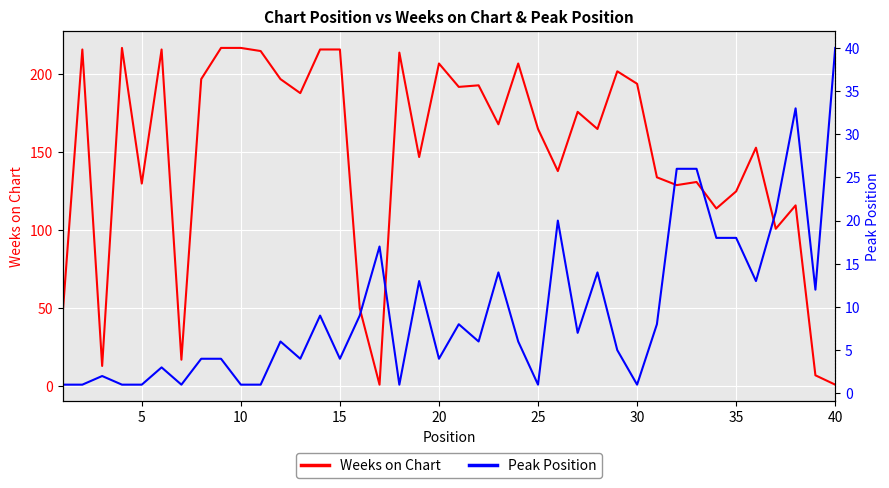

How many data points does each series have?

40